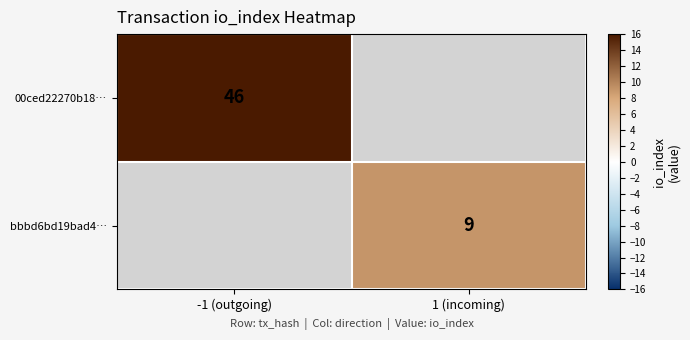

Which has a higher value, 1 (incoming) or -1 (outgoing)?

-1 (outgoing)